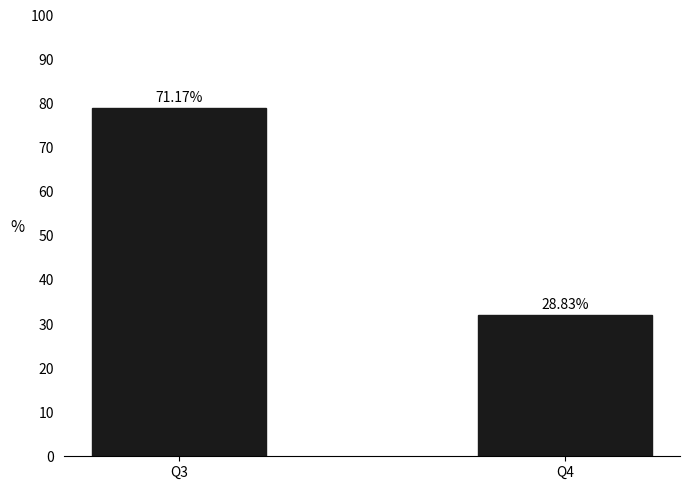

Does the chart contain any negative values?

No